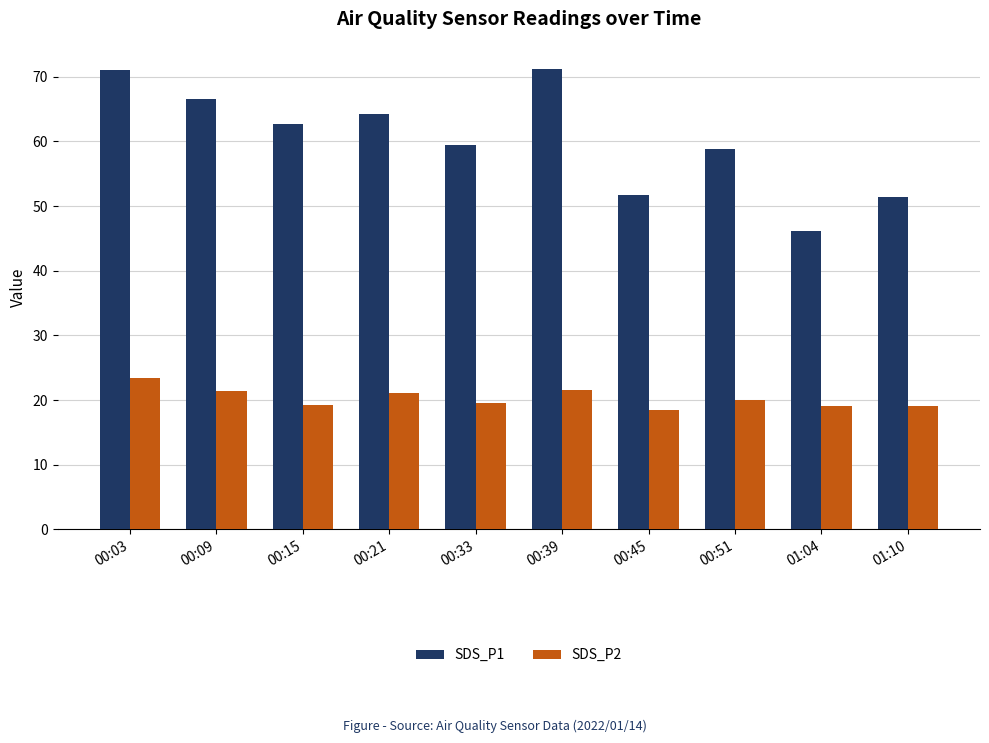

Rank the series at 00:45 from lowest to highest value.

SDS_P2, SDS_P1